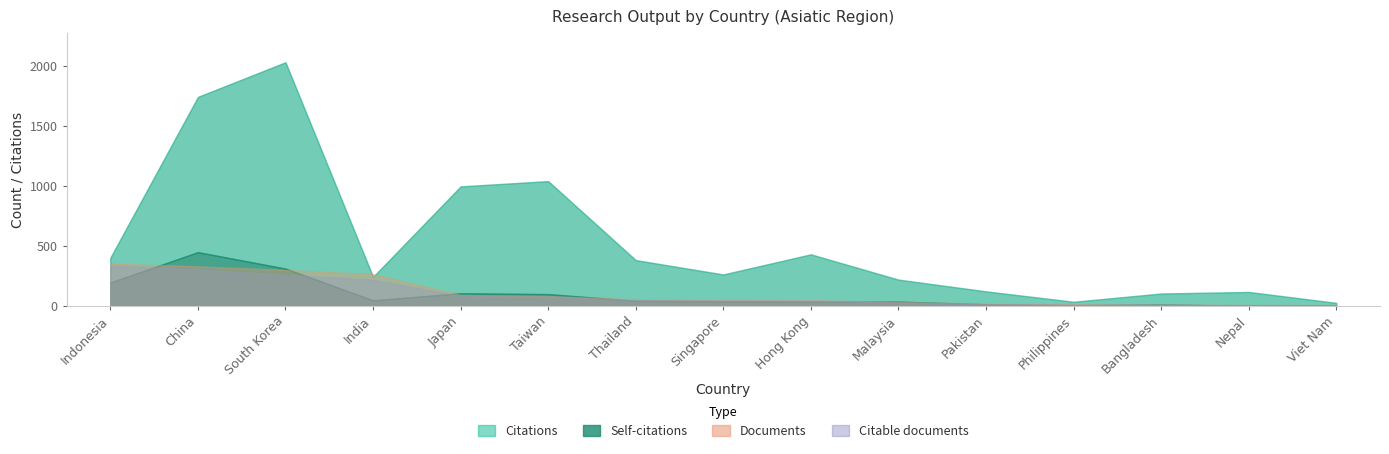

List the series in order of their peak value, highest first.

Citations, Self-citations, Documents, Citable documents